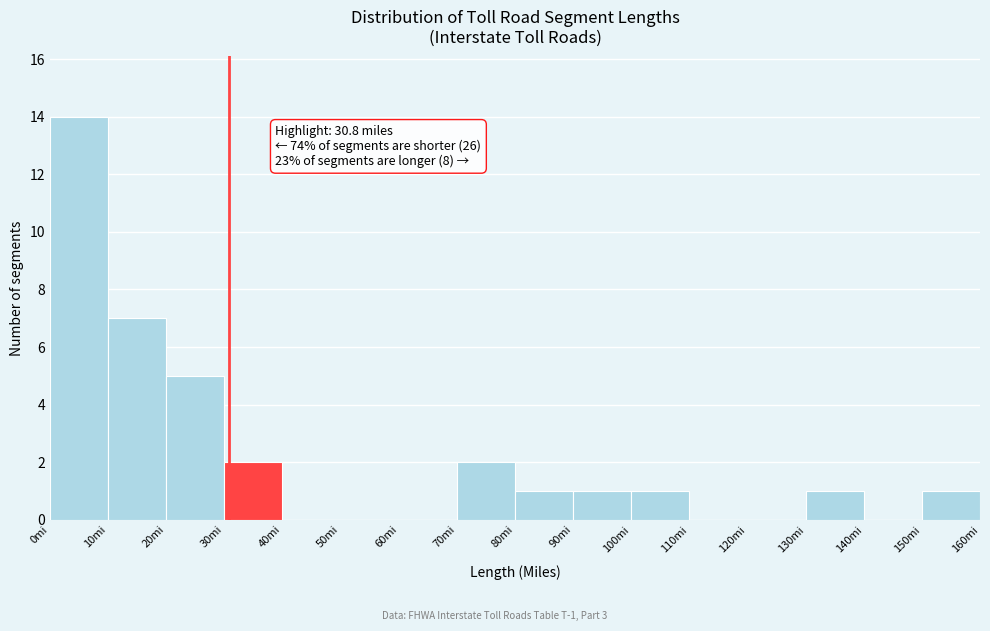

Which range on the x-axis has the tallest bar?

0 to 10